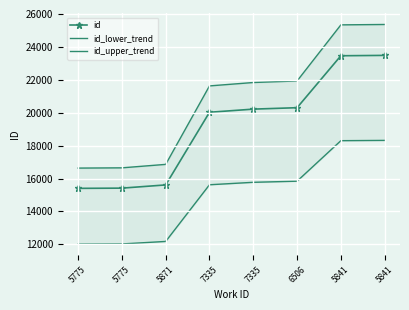

Which has a higher value, 5841 or 7335?

5841